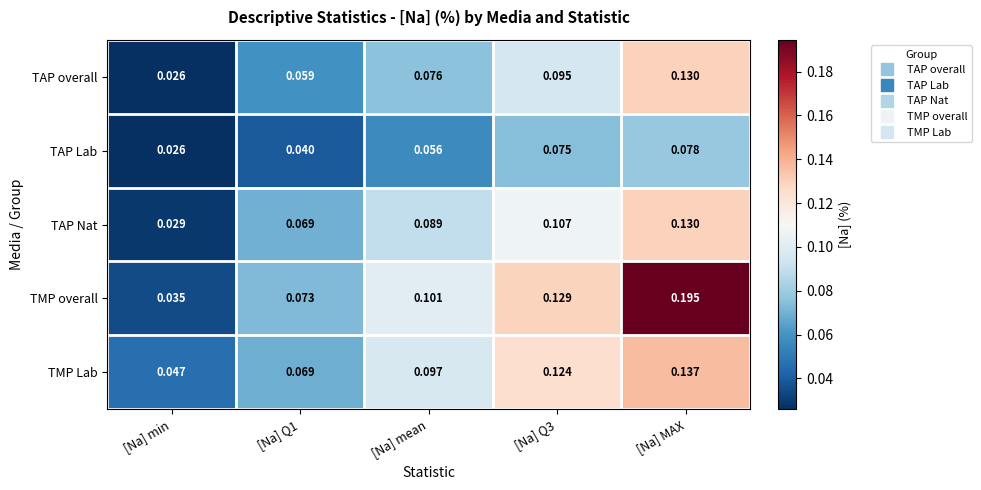

Rank the series at [Na] Q3 from lowest to highest value.

TAP Lab, TAP overall, TAP Nat, TMP Lab, TMP overall